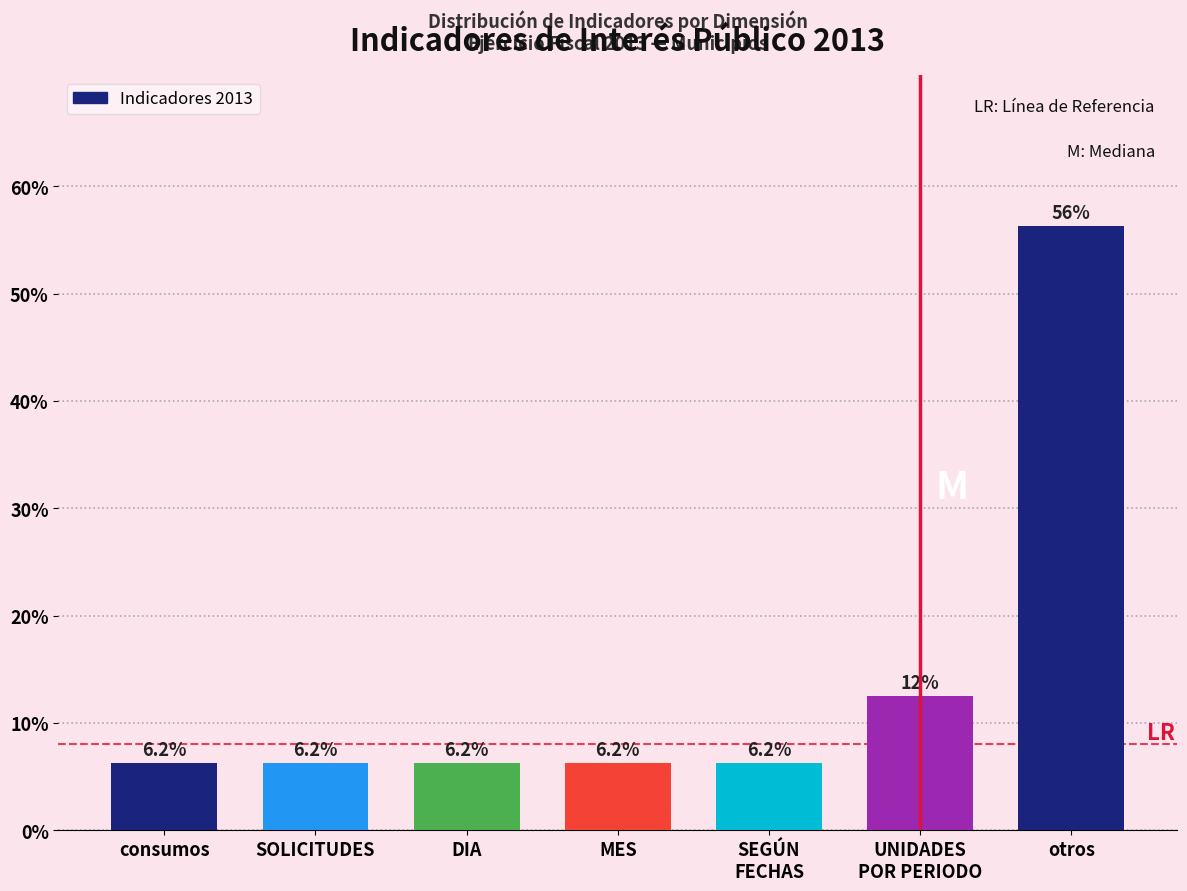

What is the label of the 1st bar from the right?

otros